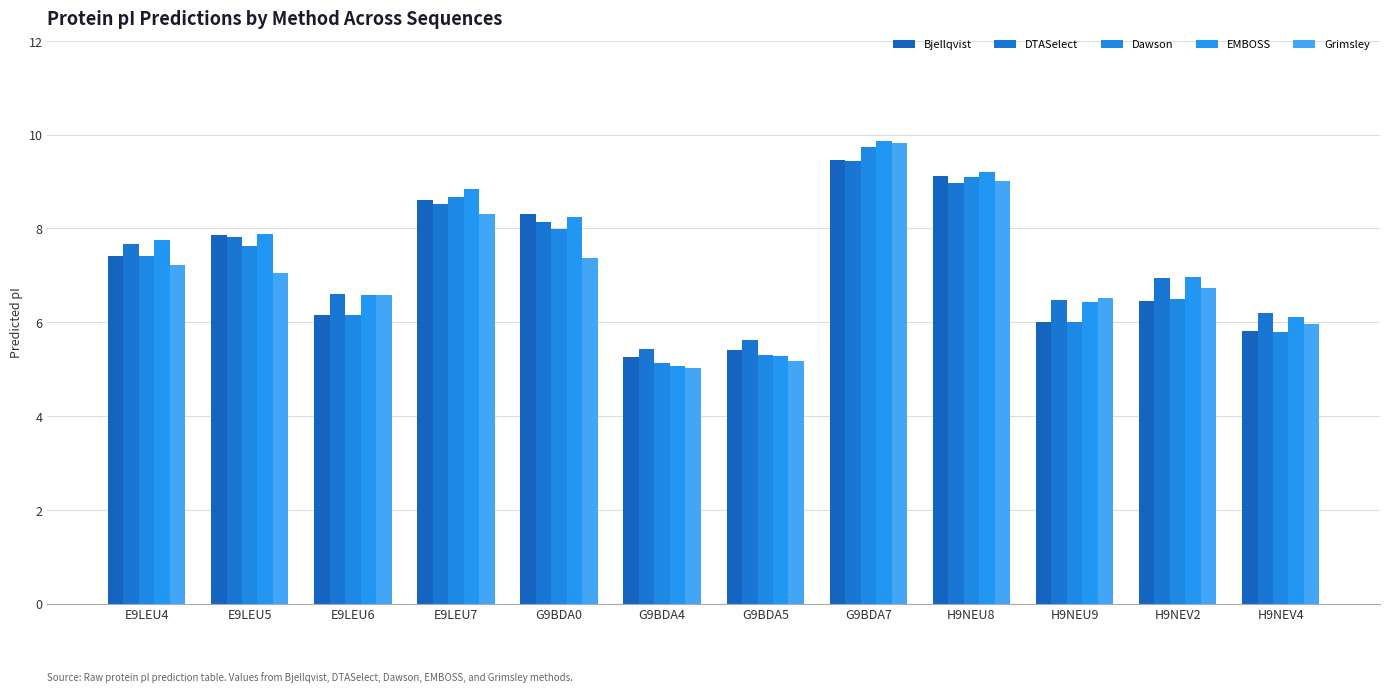

How many categories are shown in the chart?

12